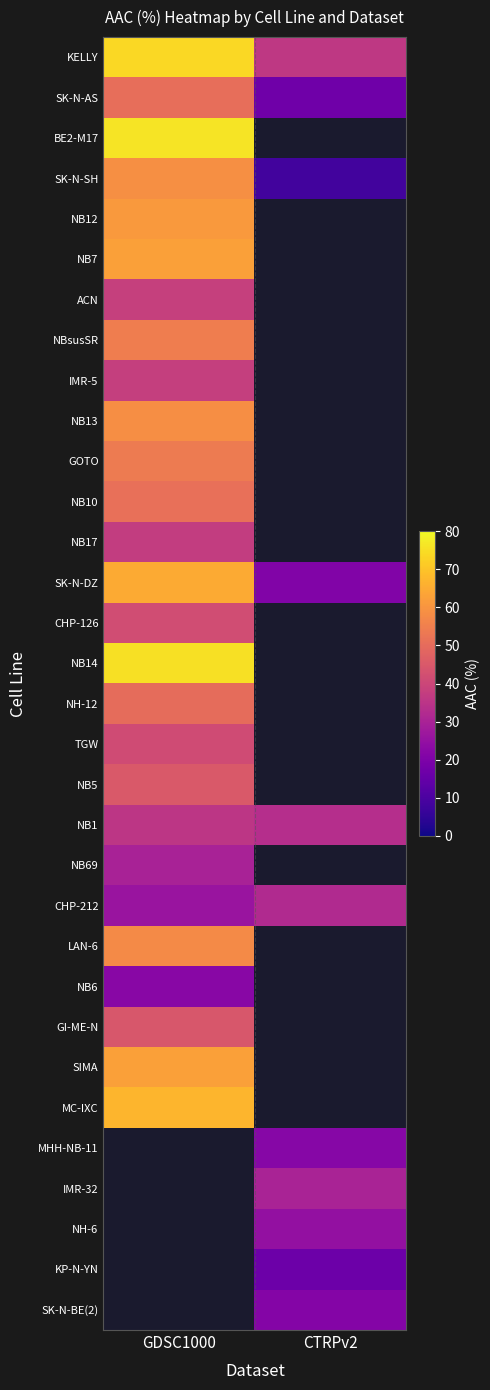

Which has a higher value, CTRPv2 or GDSC1000?

GDSC1000